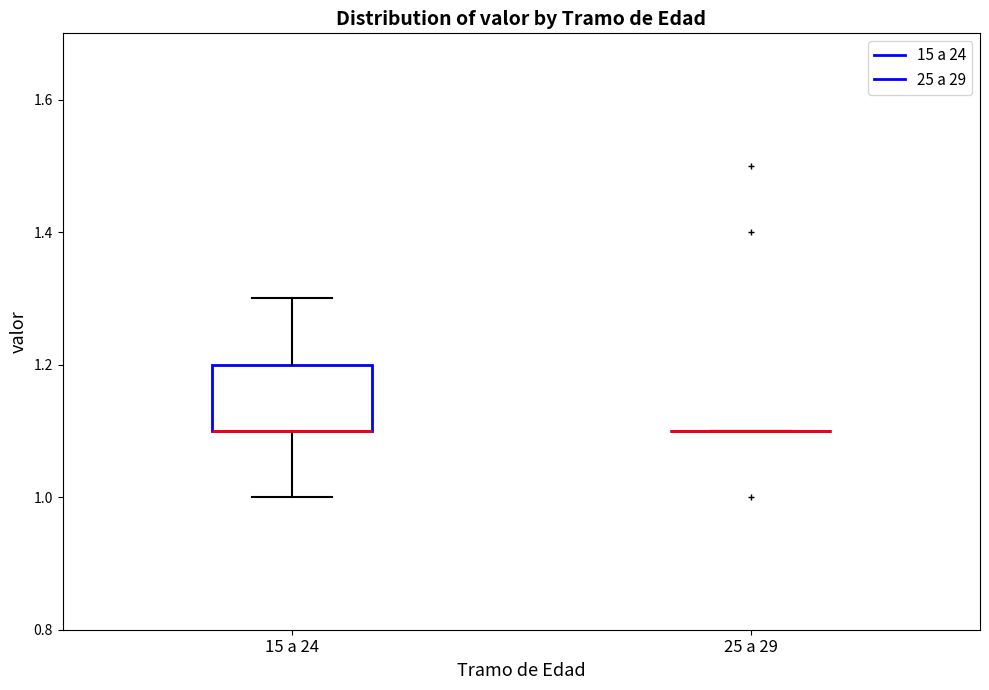

Which box is the tallest, from its lower edge to its upper edge?

15 a 24